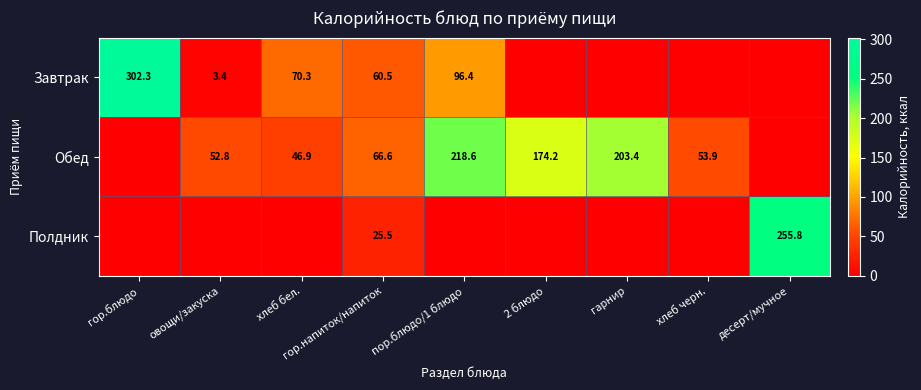

At гор.напиток/напиток, list the series in order from largest to smallest.

Обед, Завтрак, Полдник